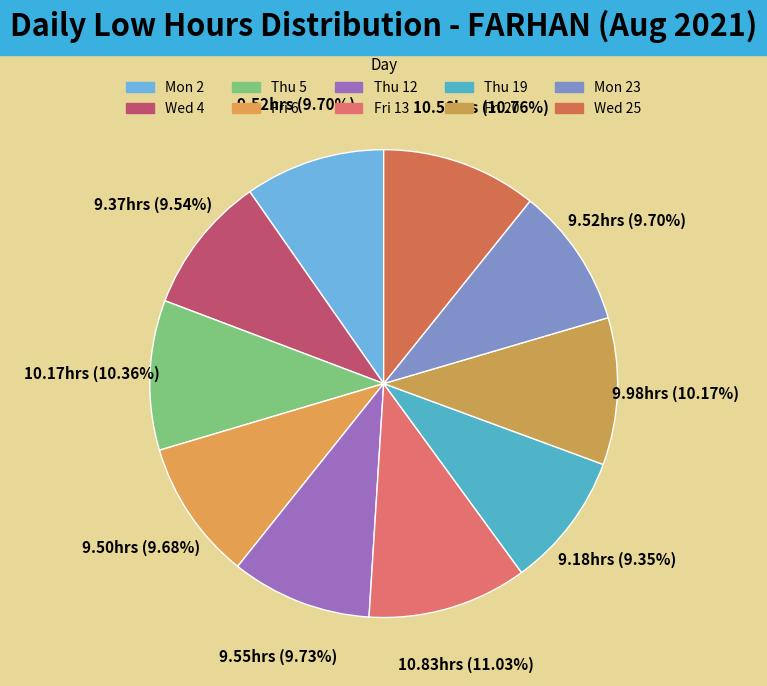

Does any single category account for the majority?

No